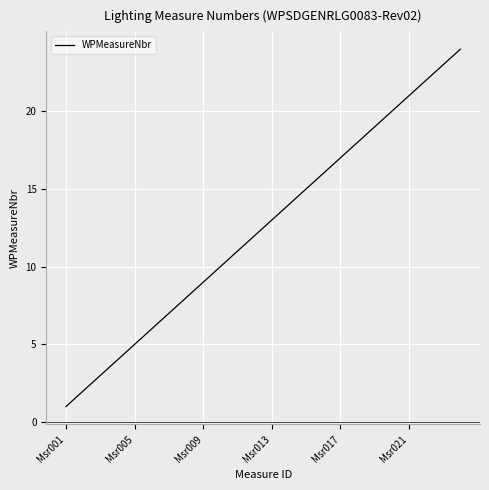

True or false: there are more than 0 points higher than both neighbors.

False